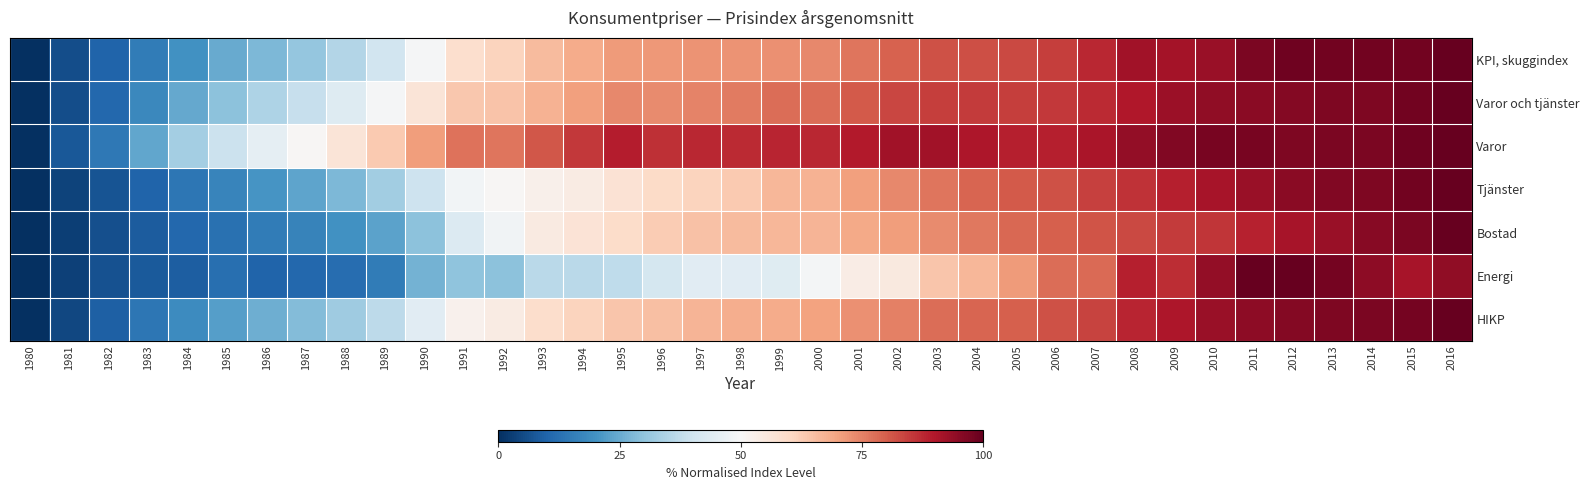

Which category has the highest value across all series?

2016